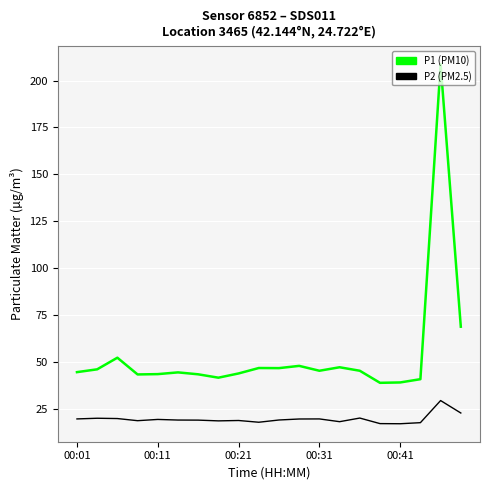

What is the maximum value shown in the chart?

208.8